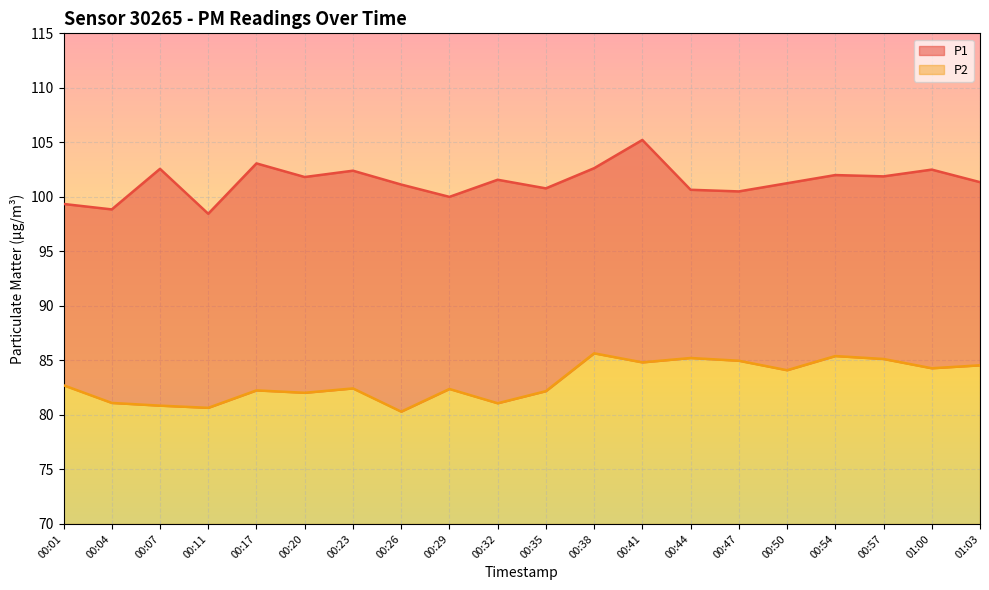

Which category has the highest value in the P2 series?

00:38